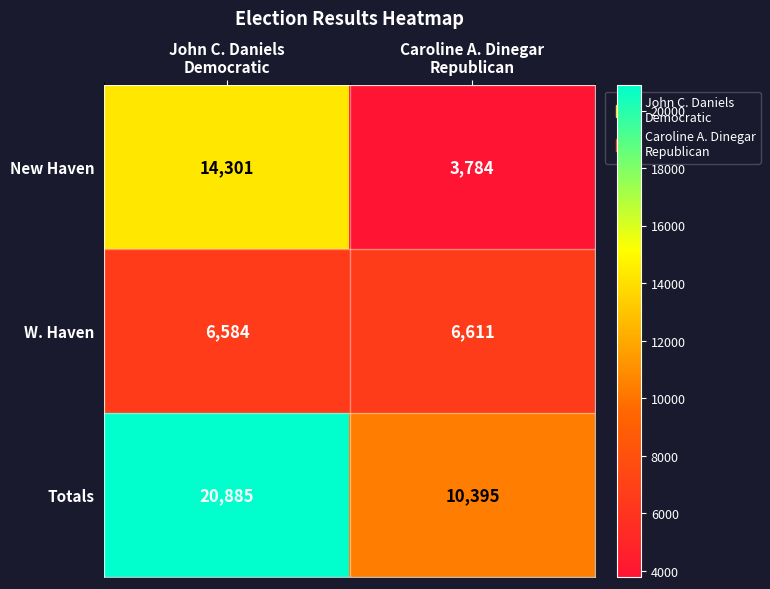

Count the number of categories in the chart.

2